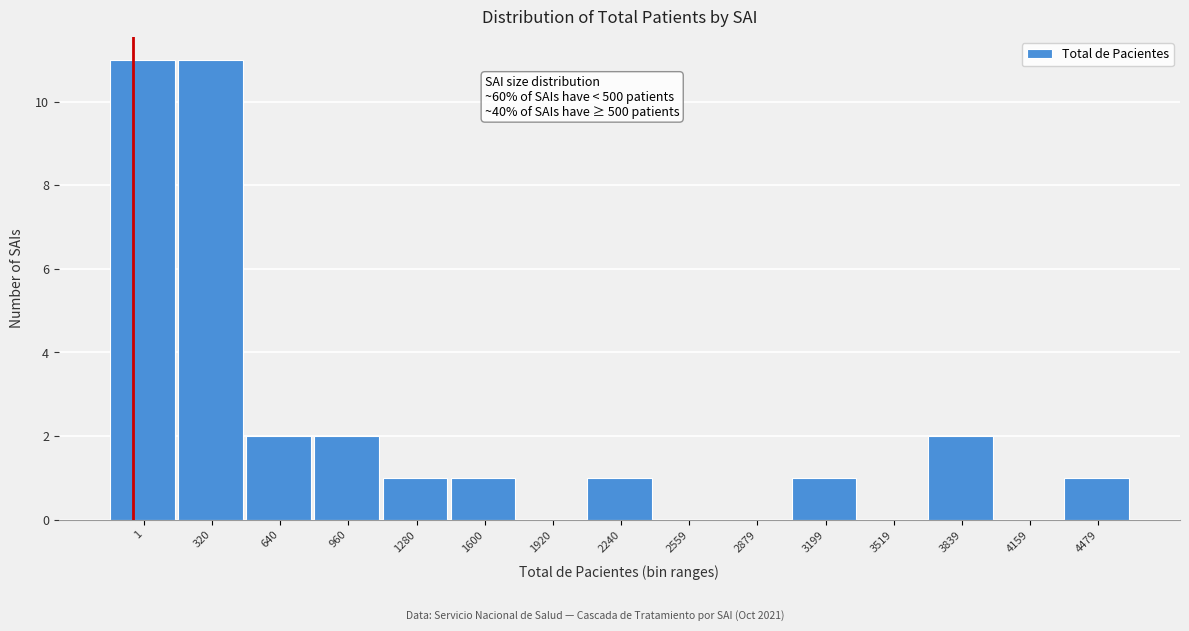

Reading left to right, list all the values displayed in this chart.

1=11	320=11	640=2	960=2	1280=1	1600=1	1920=0	2240=1	2559=0	2879=0	3199=1	3519=0	3839=2	4159=0	4479=1